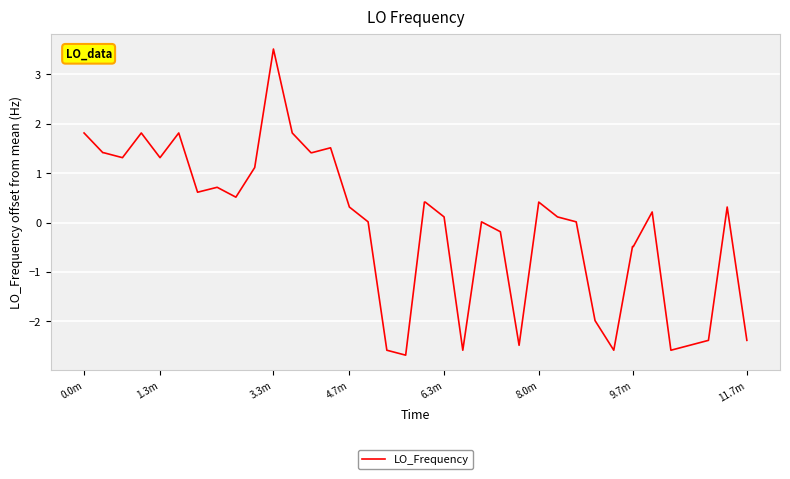

Is this an area chart (filled region under the line)?

No